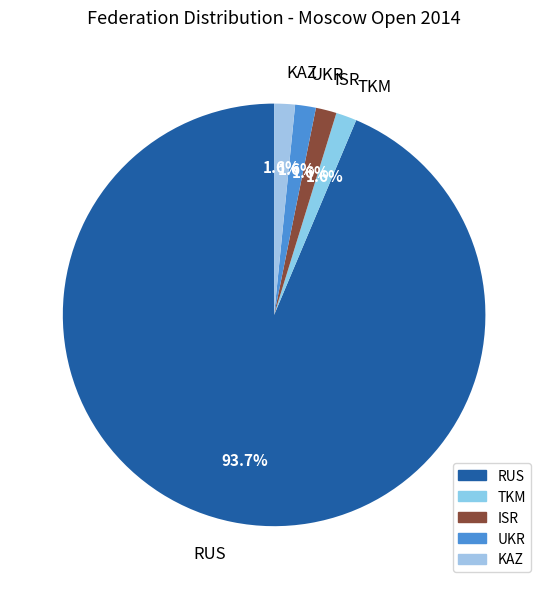

Is there any slice that represents more than half of the pie?

Yes